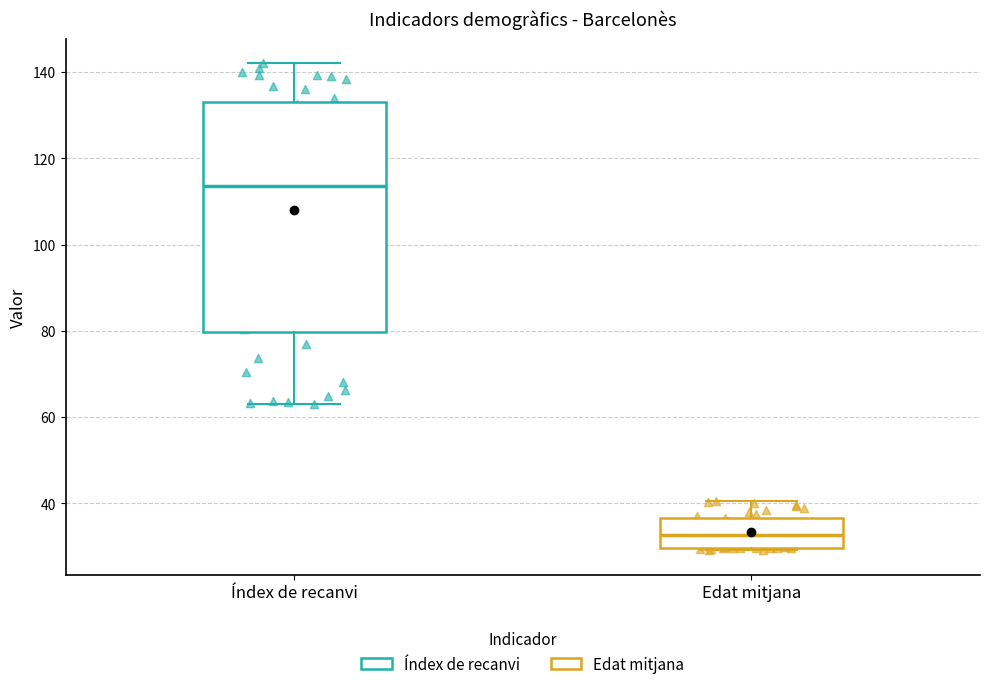

Comparing the boxes themselves (not the whiskers), which one is the tallest?

Índex de recanvi